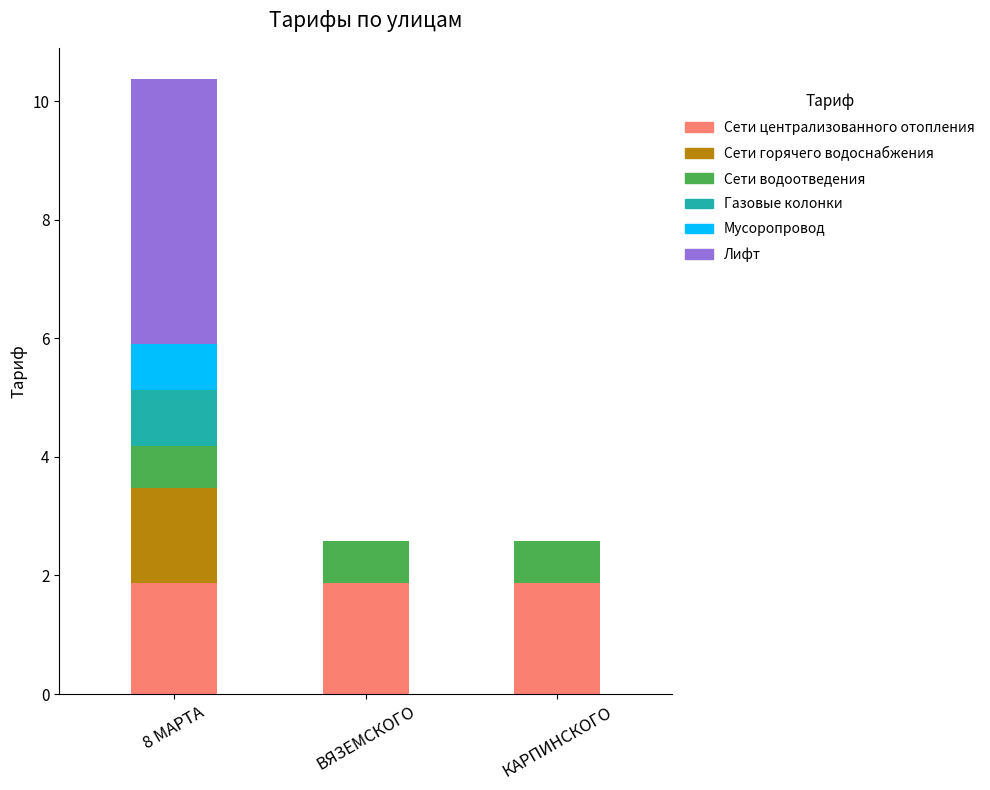

Reading left to right, what are the values for Сети централизованного отопления?

8 МАРТА=1.9	ВЯЗЕМСКОГО=1.9	КАРПИНСКОГО=1.9